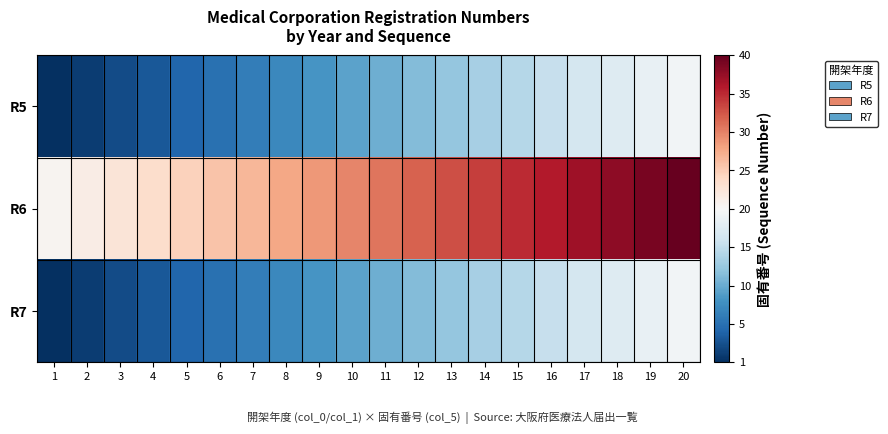

How many series are shown in this chart?

3